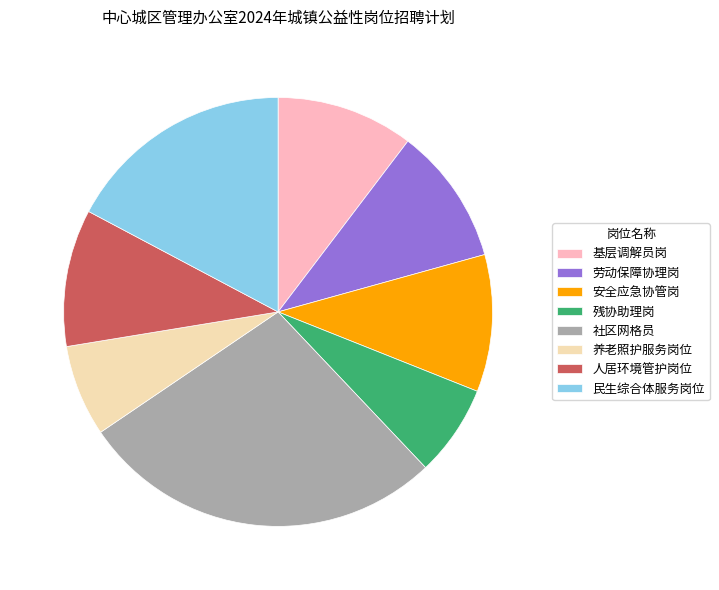

How many segments does this pie chart have?

8